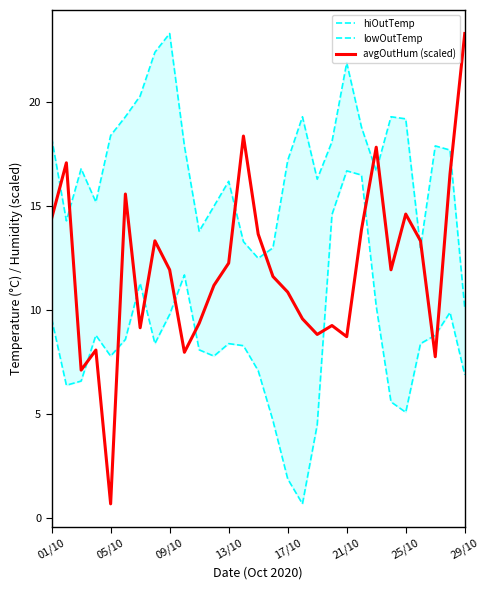

The value of avgOutHum (scaled) at 21/10 is 8.7. True or false?

True